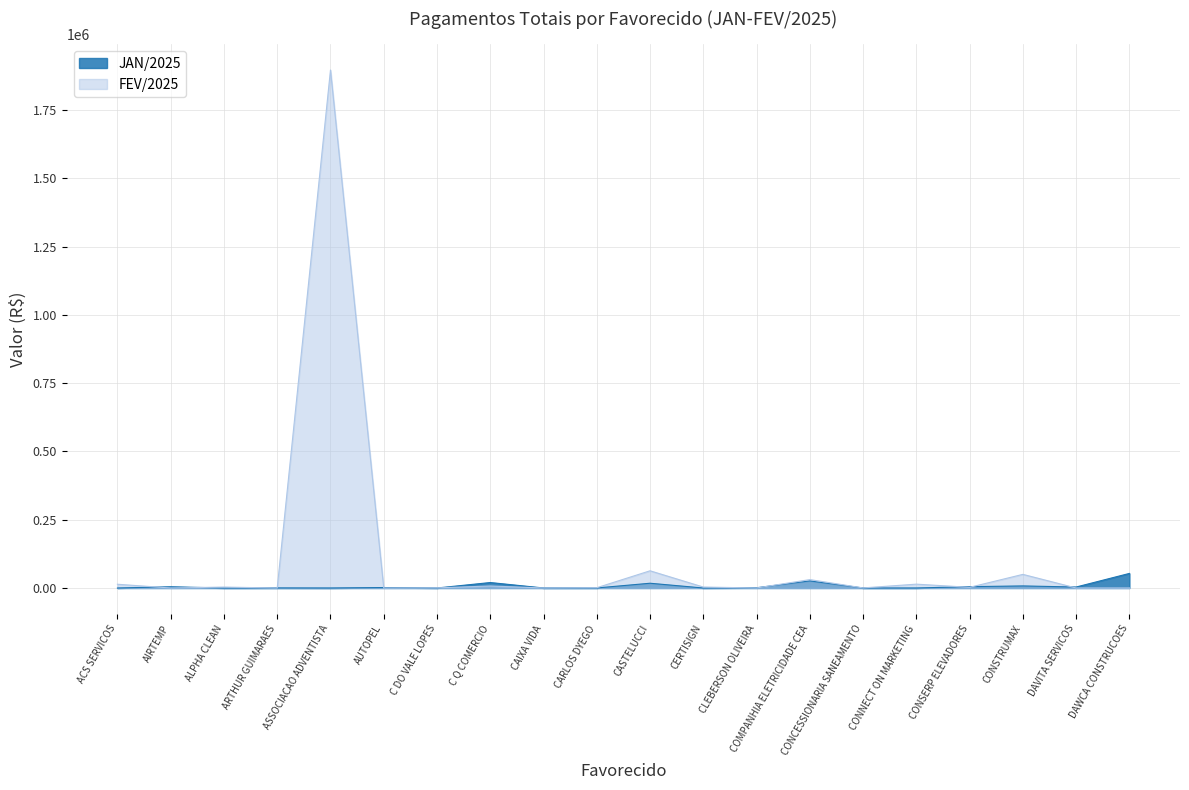

How many times do FEV/2025 and JAN/2025 cross each other?

13